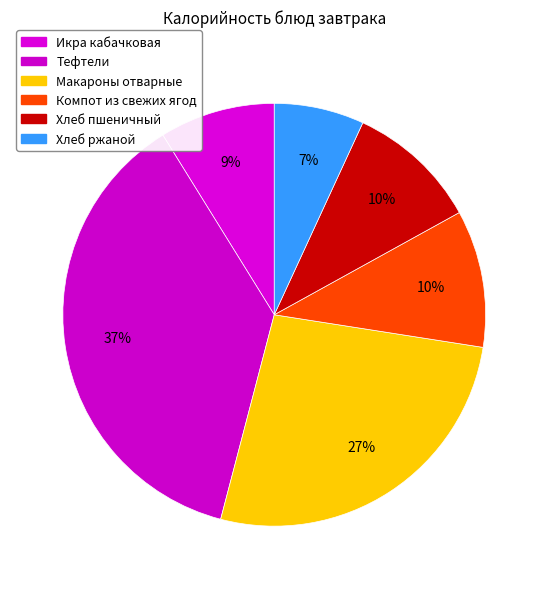

To the nearest percent, what portion does Хлеб ржаной represent?

7%